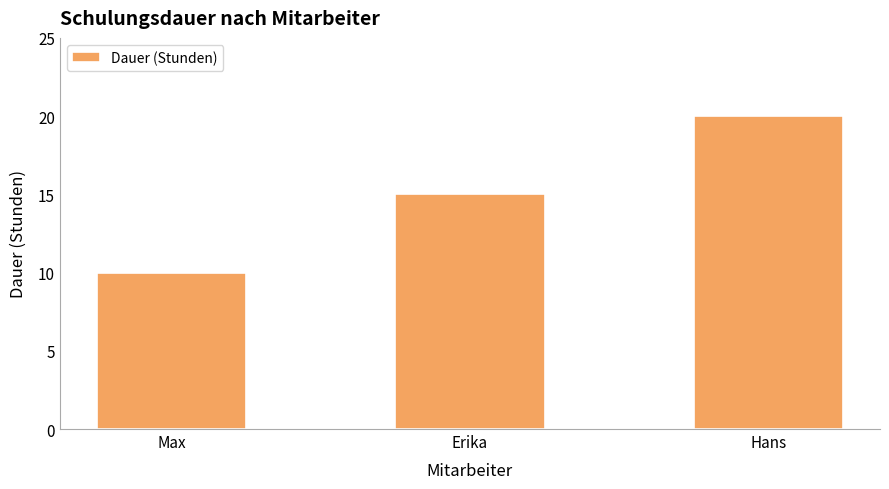

Count the values in the range 10 to 20.

3